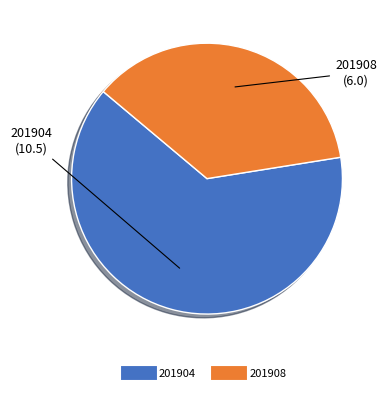

Combined, do 201904 and 201908 account for over 50%?

Yes